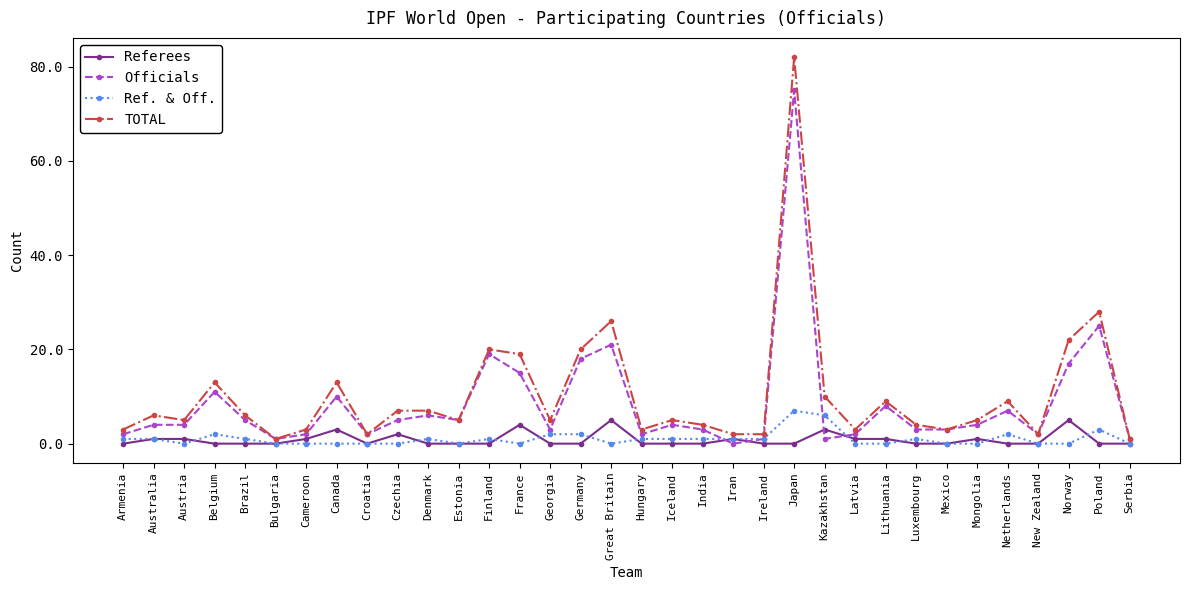

Read the Ref. & Off. value at Luxembourg.

1